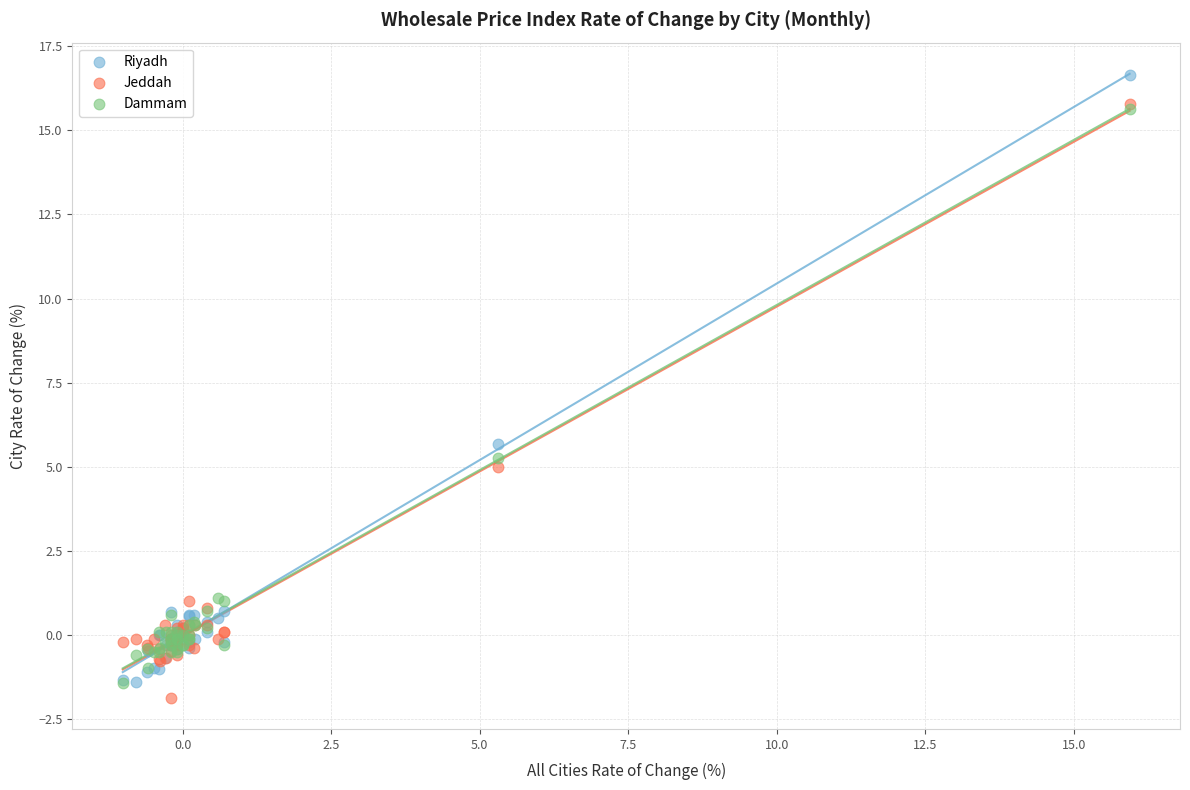

What are all the series names shown in the legend?

Riyadh, Jeddah, Dammam